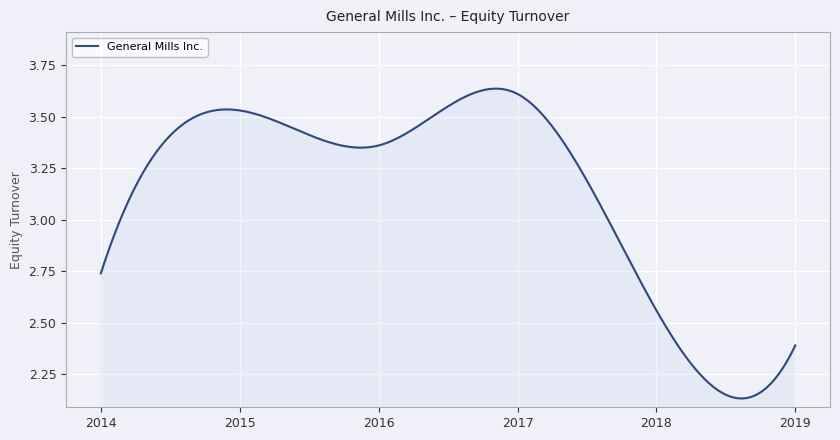

What is the difference between the maximum and minimum values?

1.5